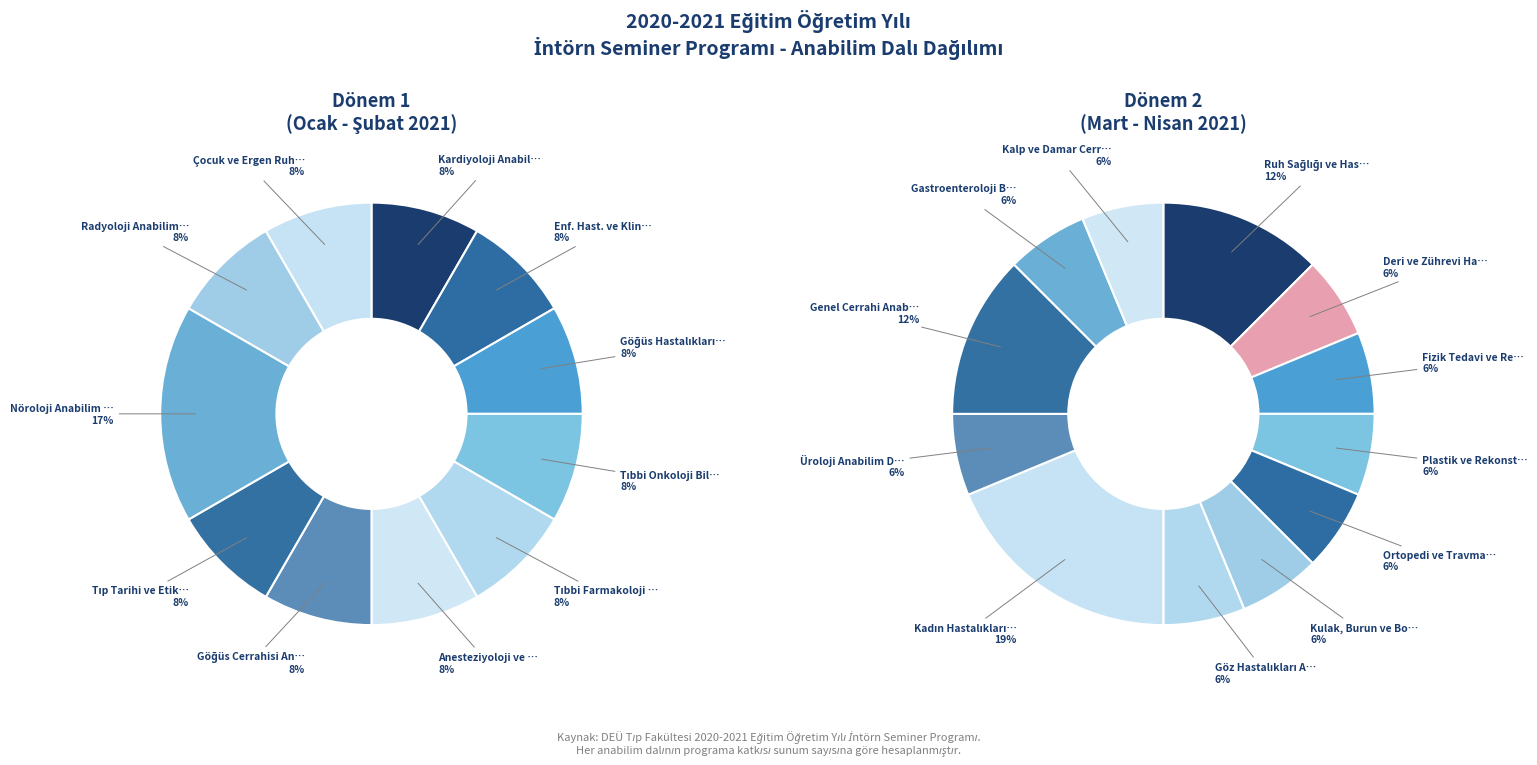

To the nearest percent, what portion does Göğüs Hastalıkları Anabilim Dalı represent?

8%